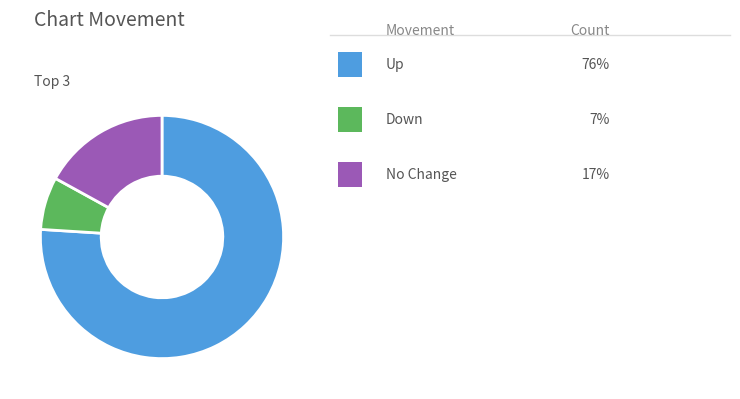

Is there a majority slice in this chart?

Yes